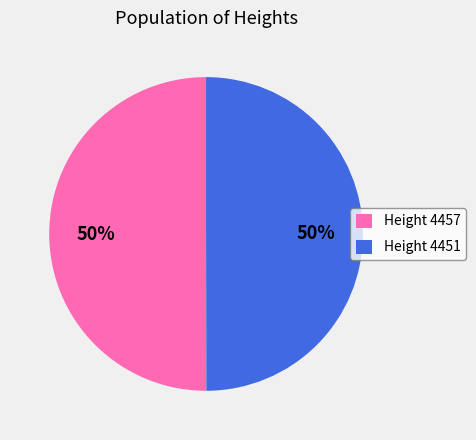

Combined, do Height 4451 and Height 4457 account for over 50%?

Yes